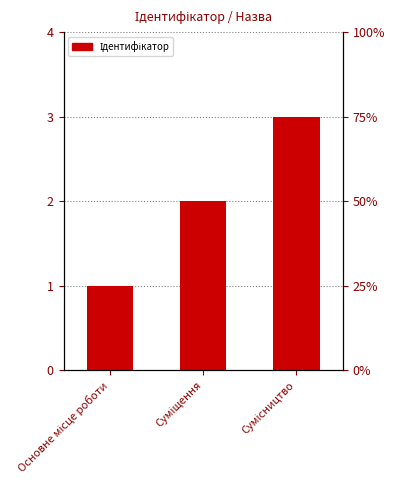

How many distinct data groups are displayed?

1